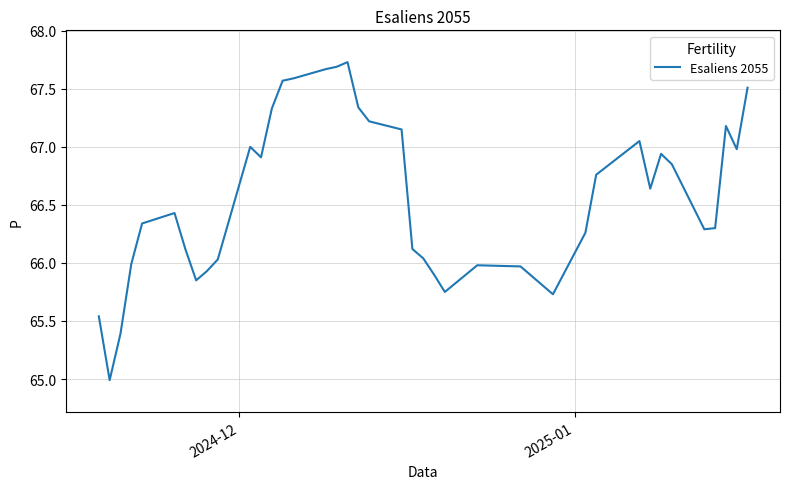

What is the difference between the maximum and minimum values?

2.7